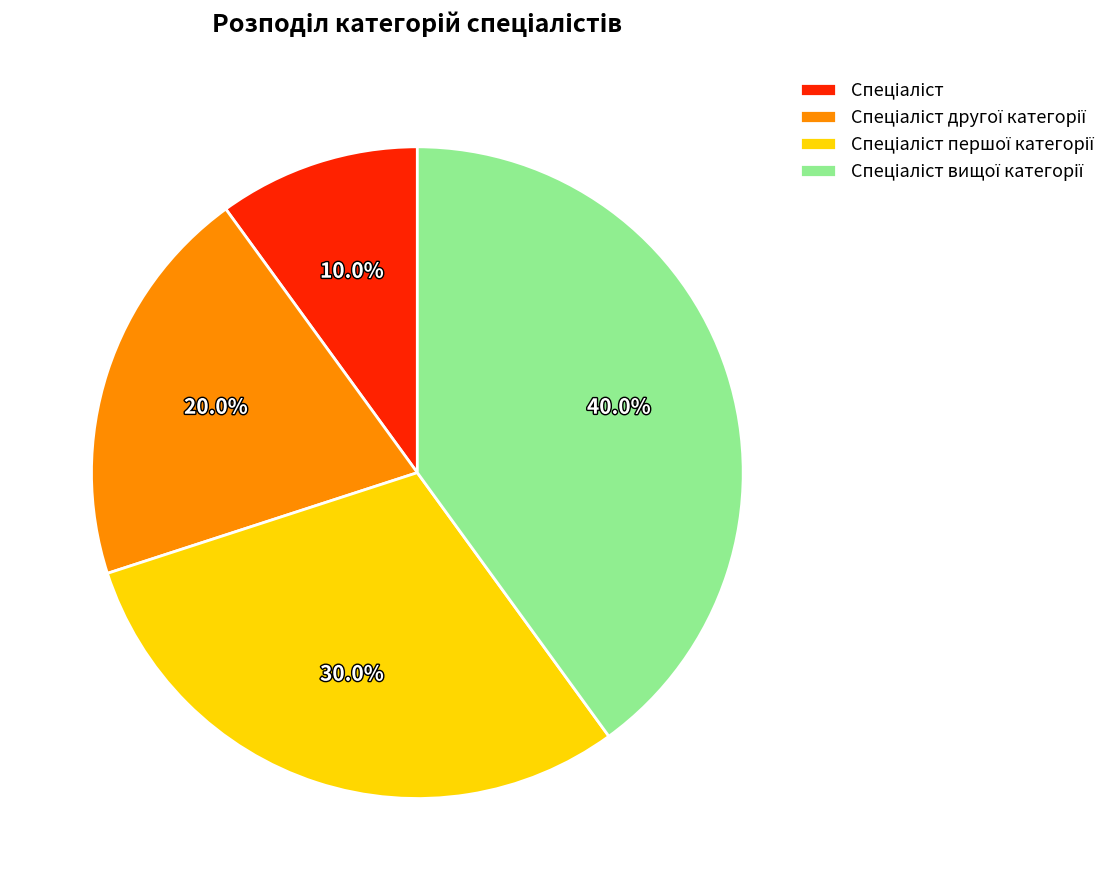

Is there a majority slice in this chart?

No